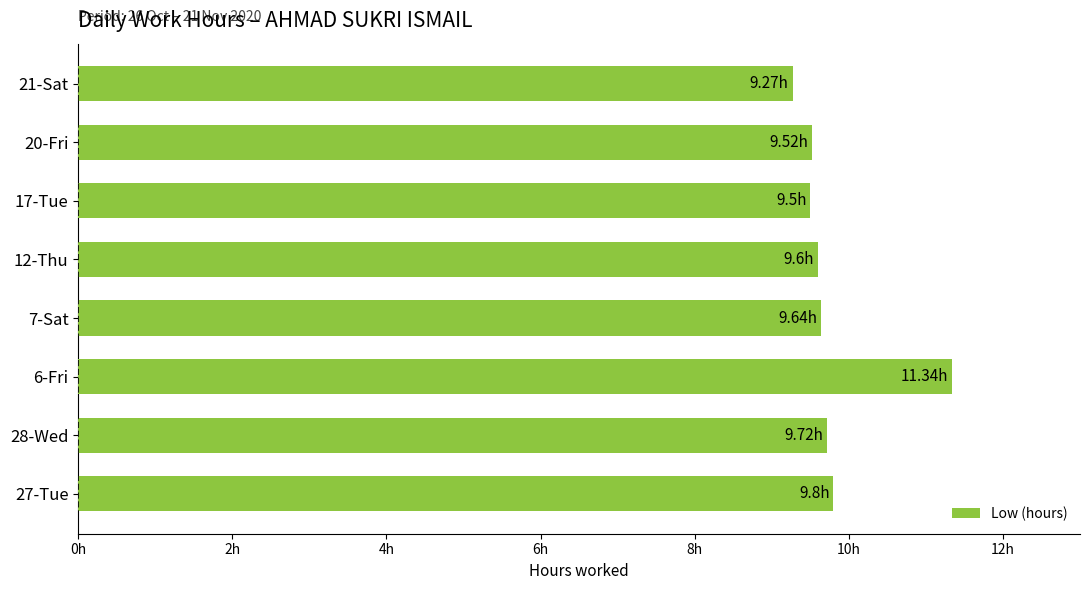

Does the chart contain any negative values?

No